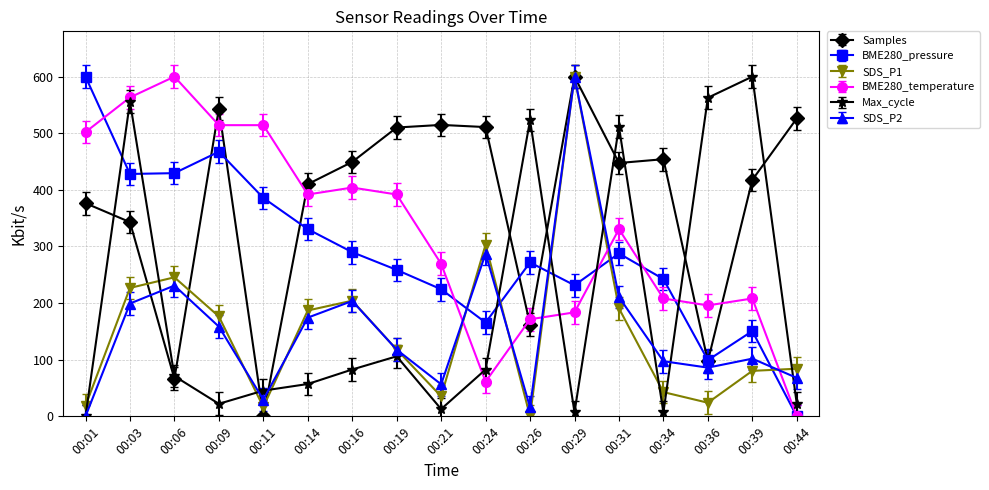

The BME280_pressure series shows 467.4 at 00:09. True or false?

True